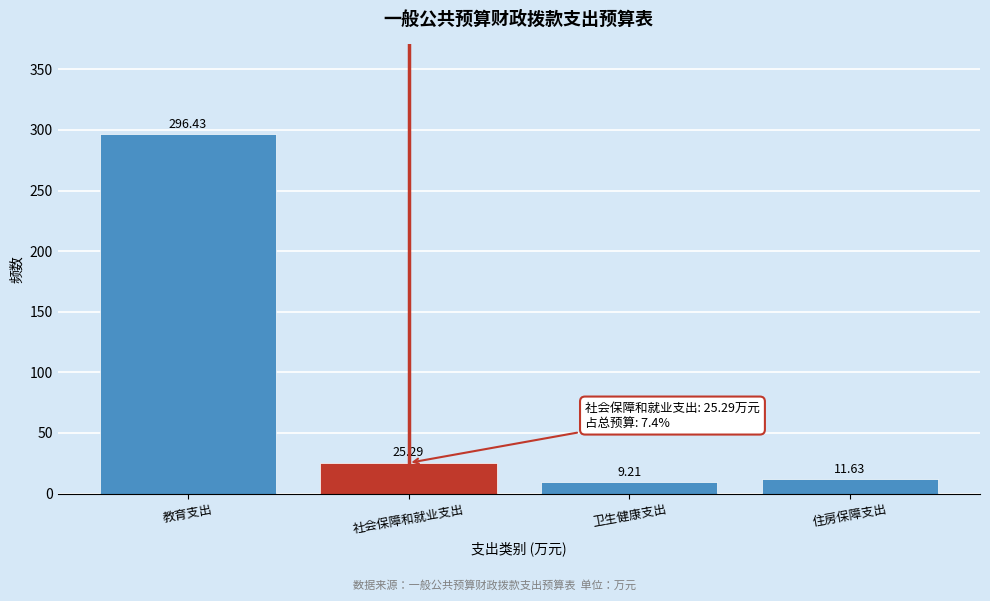

Between 卫生健康支出 and 社会保障和就业支出, which is larger?

社会保障和就业支出